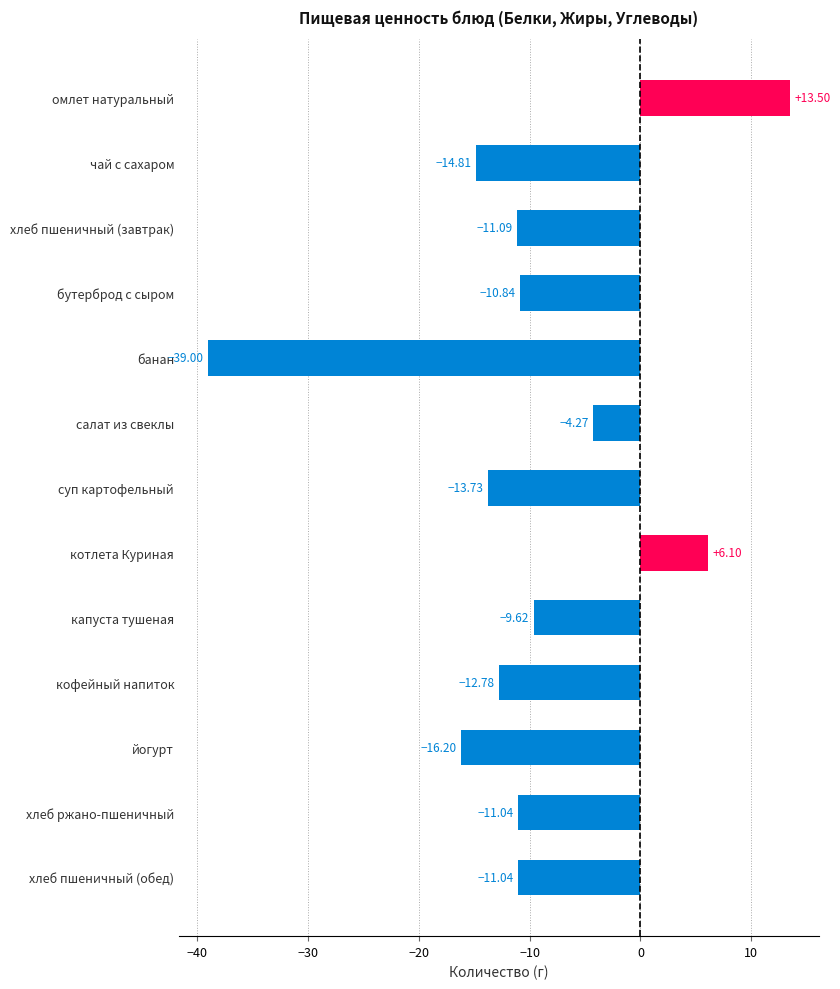

How many positive values are there?

2